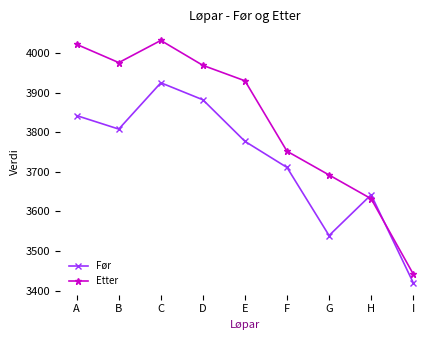

What is the value of the Etter point at the 9th from the left?

3442